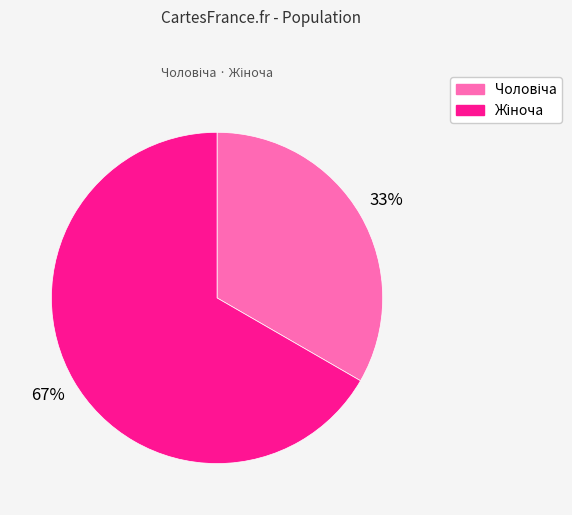

Is there a majority slice in this chart?

Yes